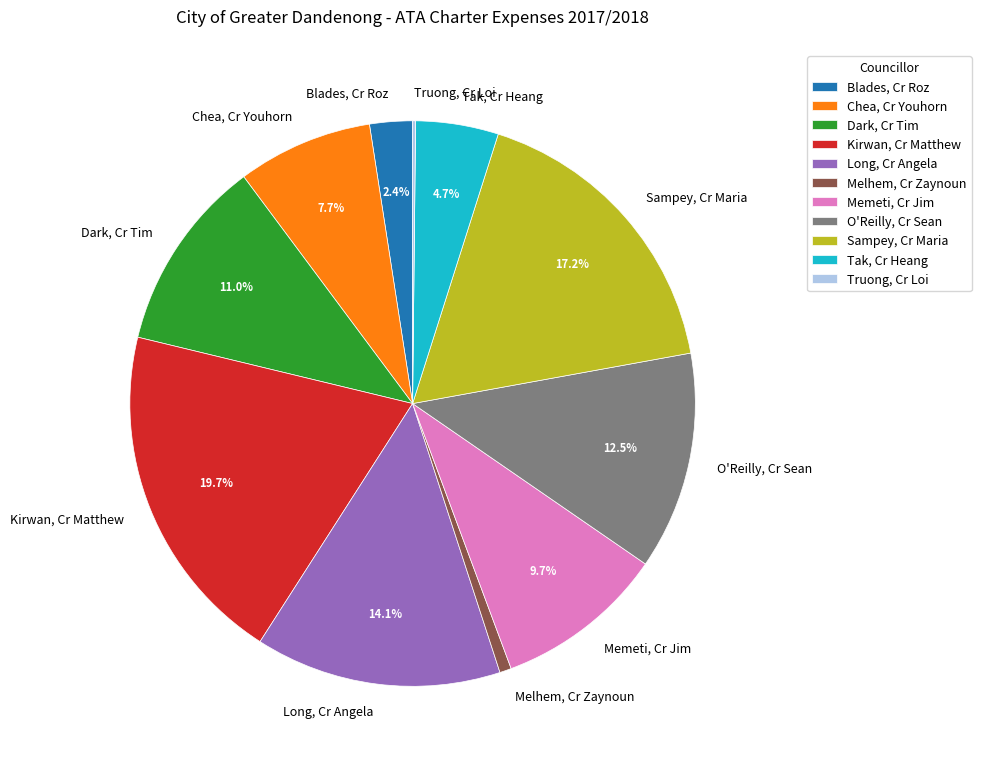

Which category has the biggest portion of the pie?

Kirwan, Cr Matthew